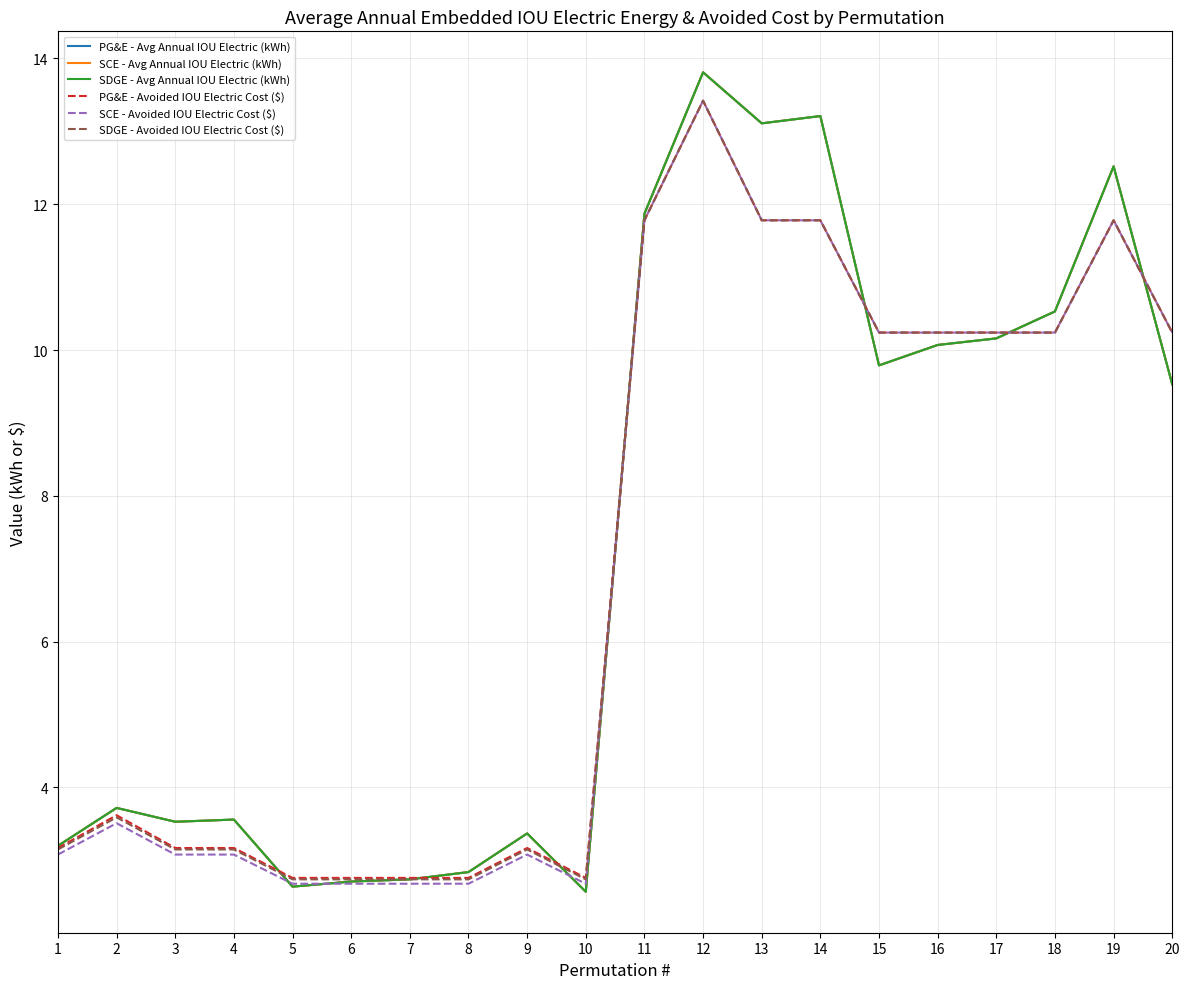

Is this an area chart (filled region under the line)?

No